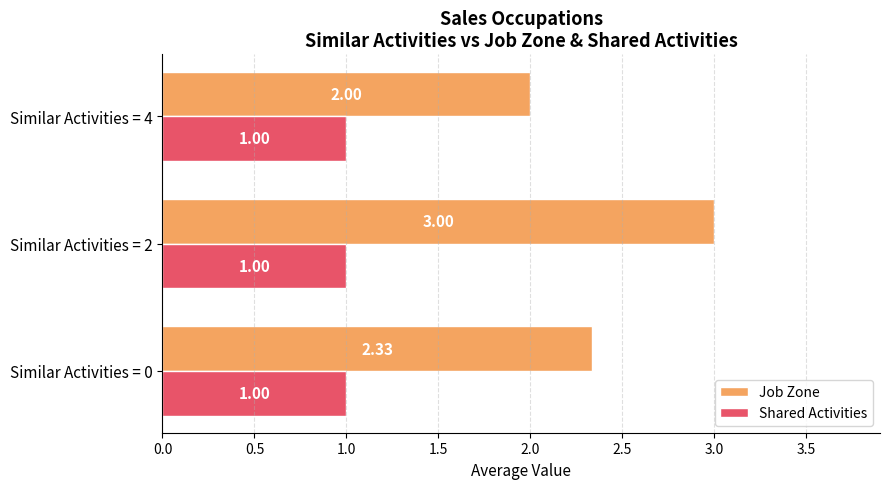

Between Similar Activities = 2 and Similar Activities = 4, which series saw the biggest shift?

Job Zone